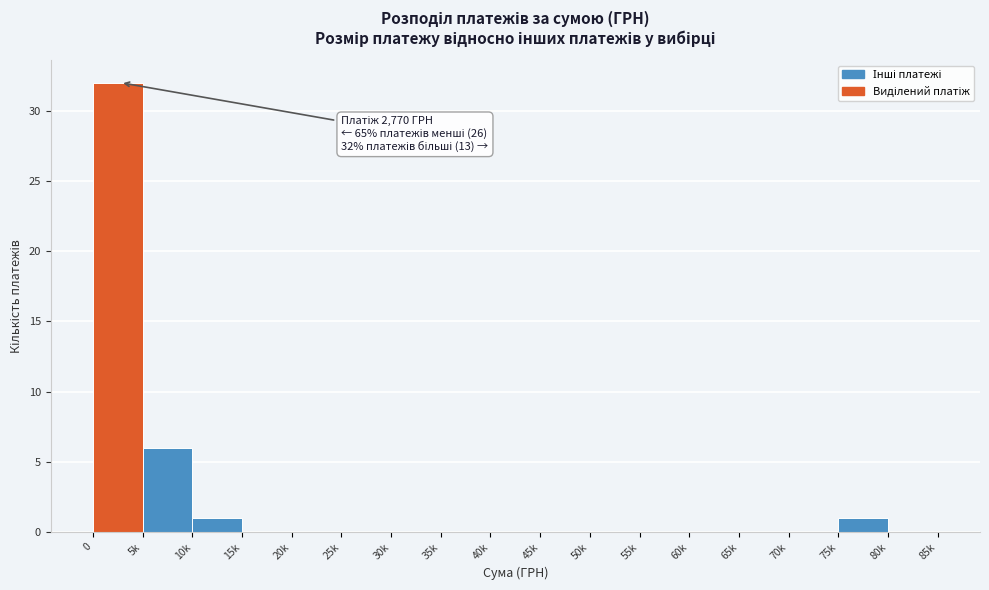

Reading left to right, transcribe all the data shown in this chart.

0=32	5k=6	10k=1	15k=0	20k=0	25k=0	30k=0	35k=0	40k=0	45k=0	50k=0	55k=0	60k=0	65k=0	70k=0	75k=1	80k=0